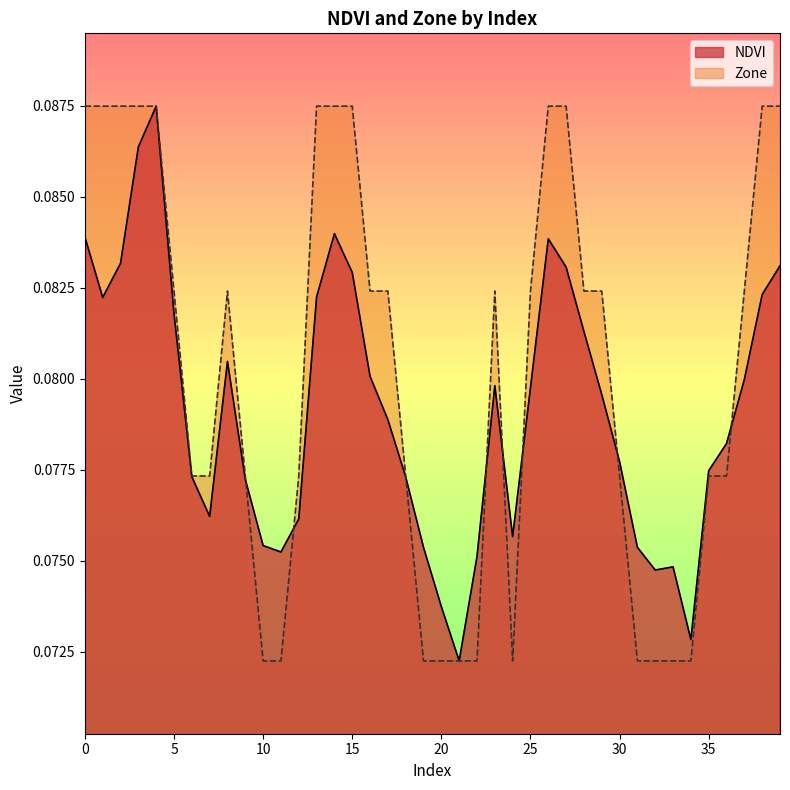

List the labels in order of Zone value, smallest first.

10, 11, 19, 20, 21, 22, 24, 31, 32, 33, 34, 6, 7, 9, 12, 18, 30, 35, 36, 5, 8, 16, 17, 23, 25, 28, 29, 37, 0, 1, 2, 3, 4, 13, 14, 15, 26, 27, 38, 39